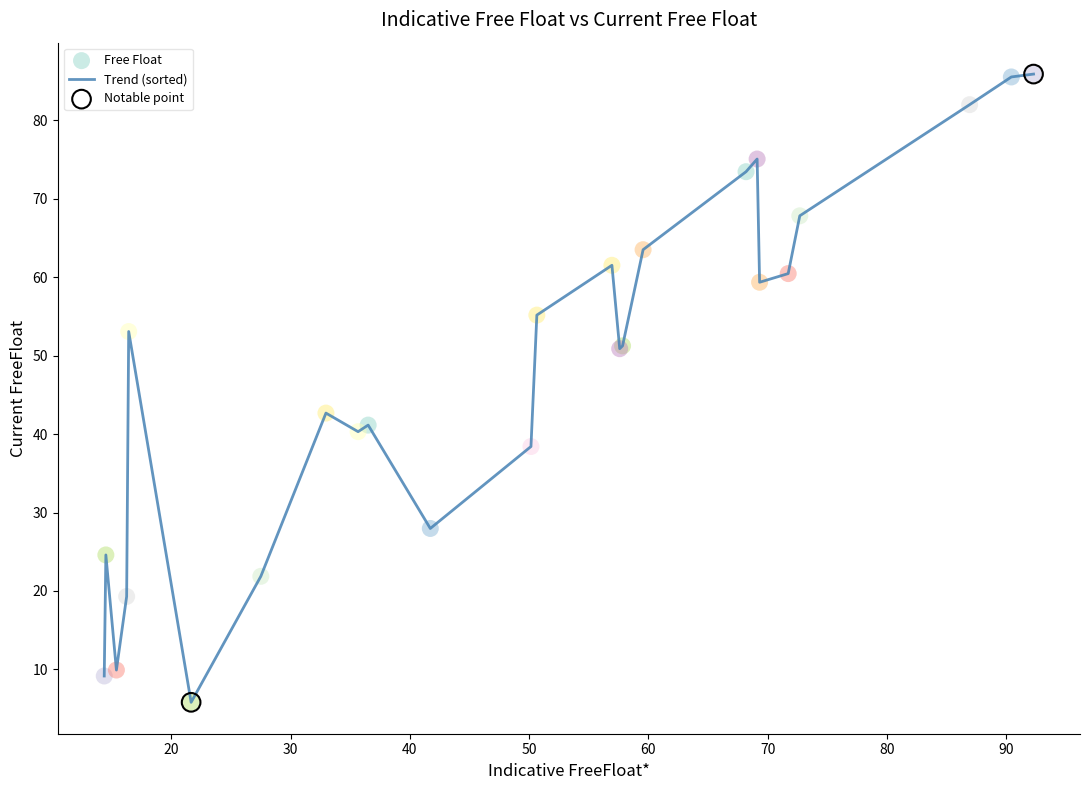

What is the smallest value displayed?

5.8